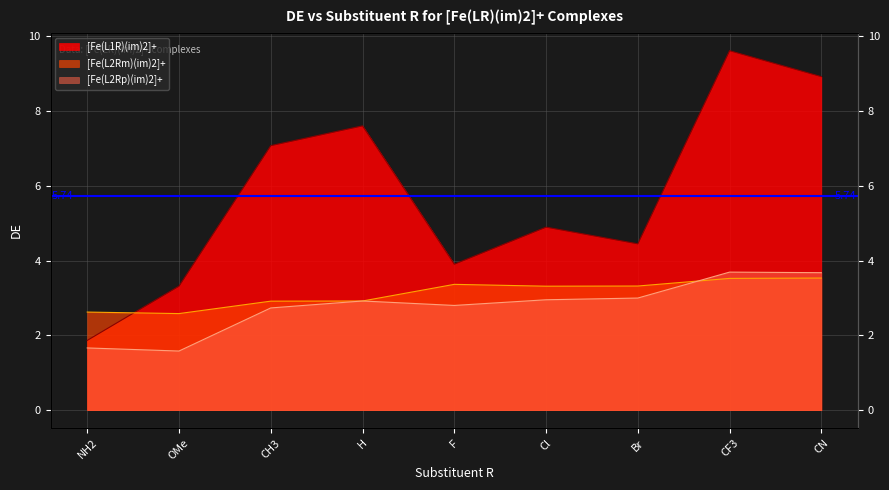

Which series ends up on top after the final intersection of [Fe(L2Rm)(im)2]+ and [Fe(L2Rp)(im)2]+?

[Fe(L2Rp)(im)2]+